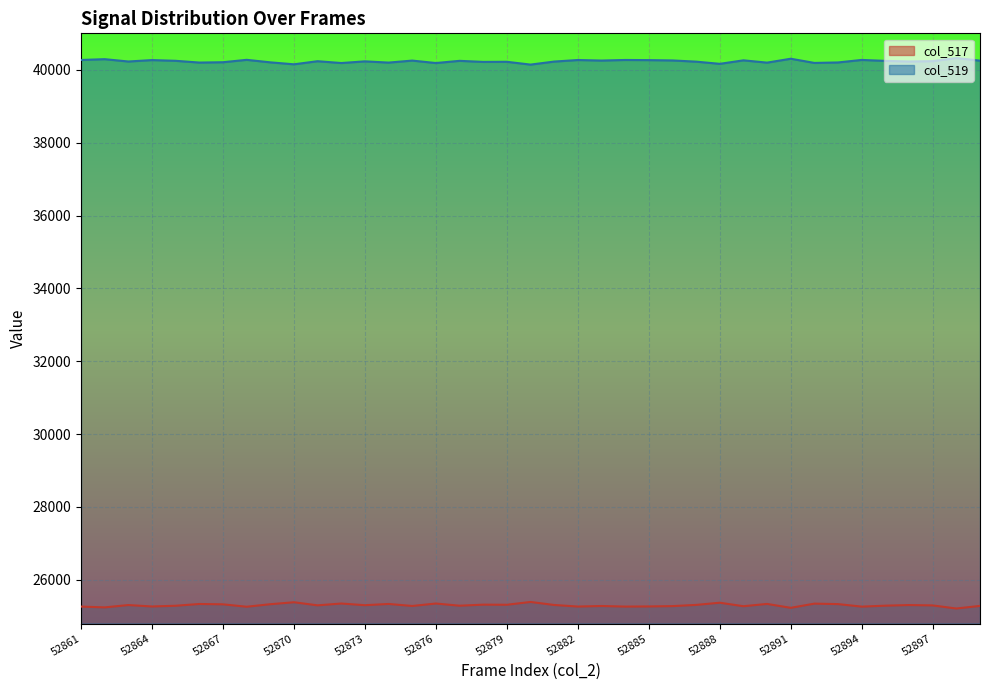

What is the sum of all col_519 values?

1569057